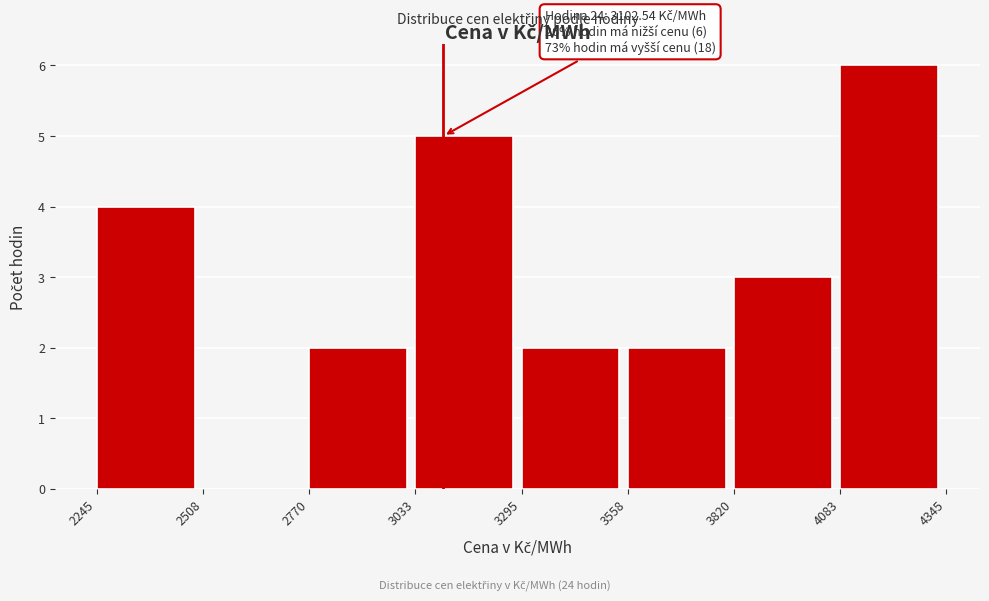

Which range on the x-axis has the tallest bar?

4083 to 4345